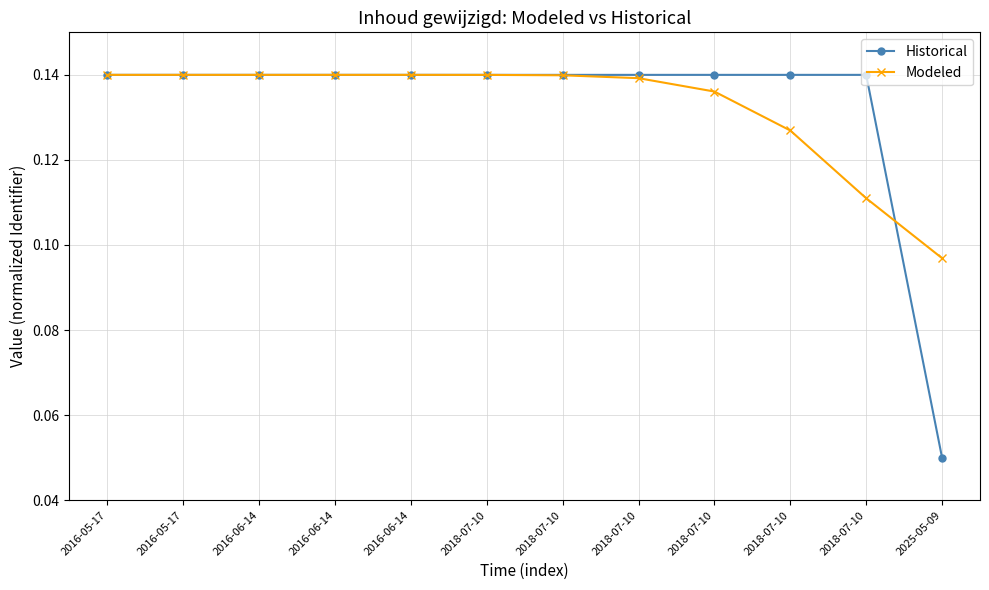

At which category is the sum across all series the highest?

2016-06-14